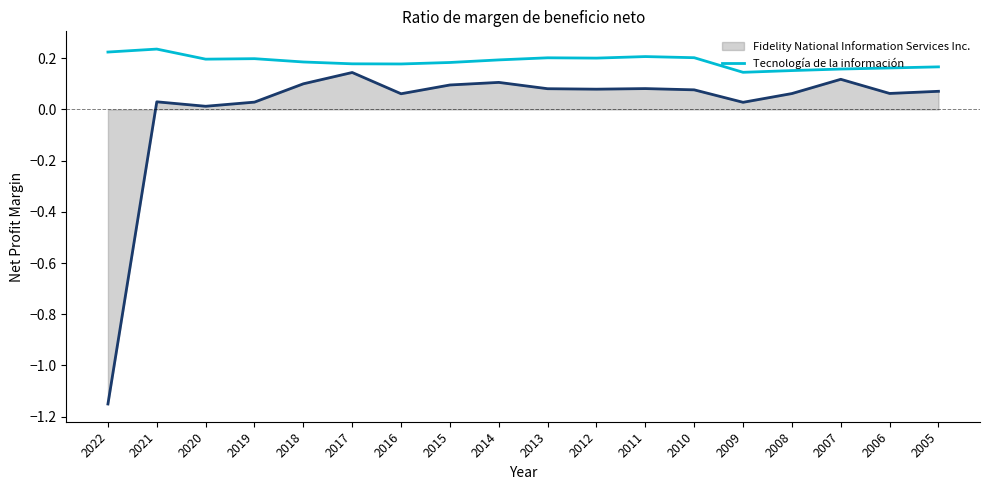

The chart shows a value of 0.2 at 2022. True or false?

True